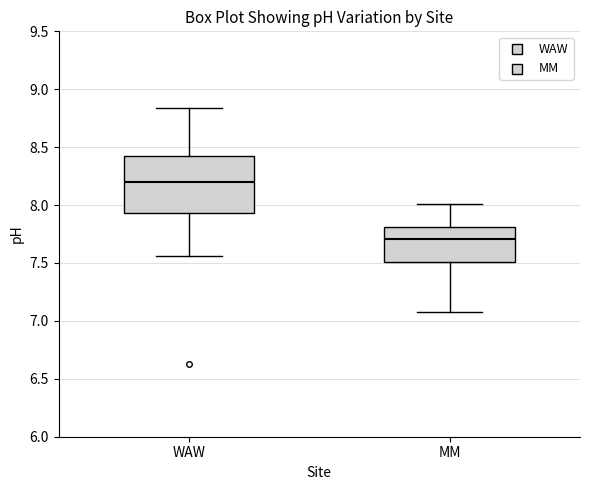

Comparing the boxes themselves (not the whiskers), which one is the tallest?

WAW